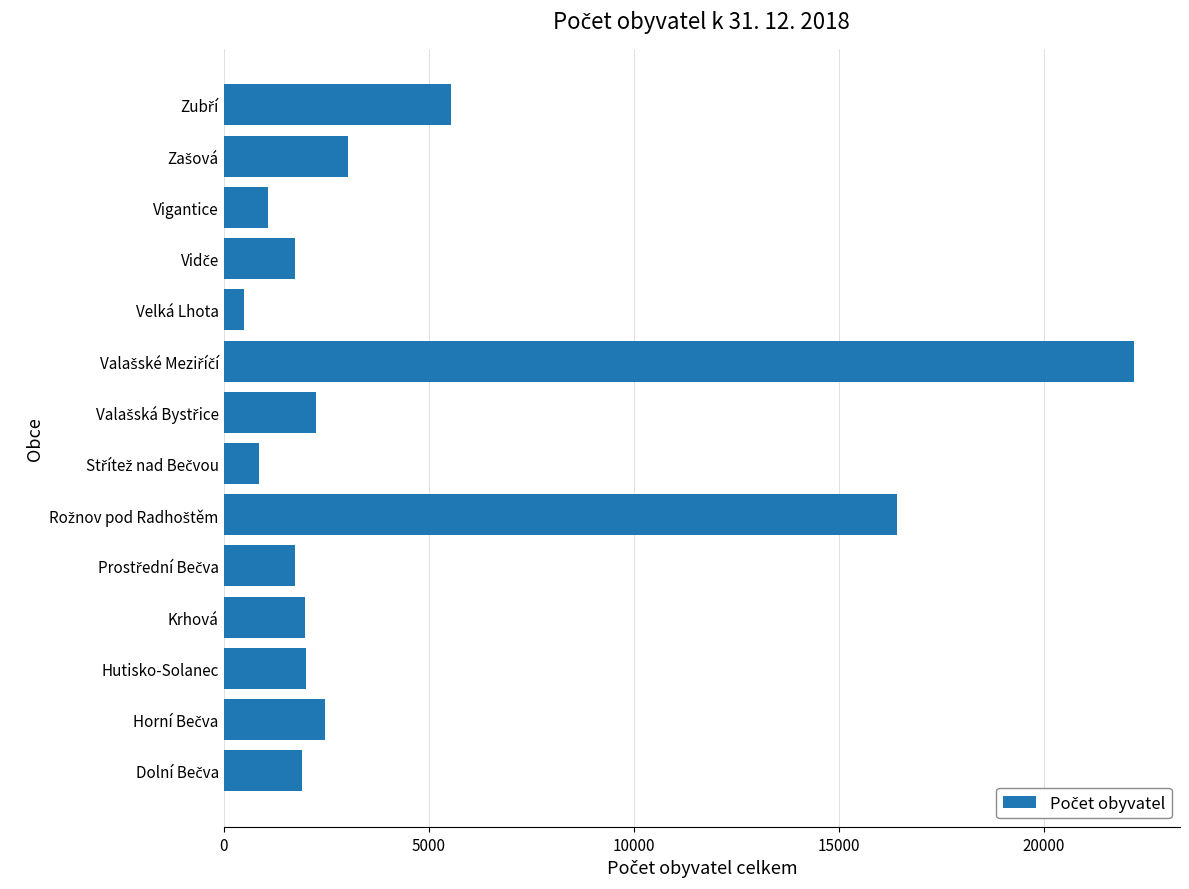

What is the minimum value shown in the chart?

508